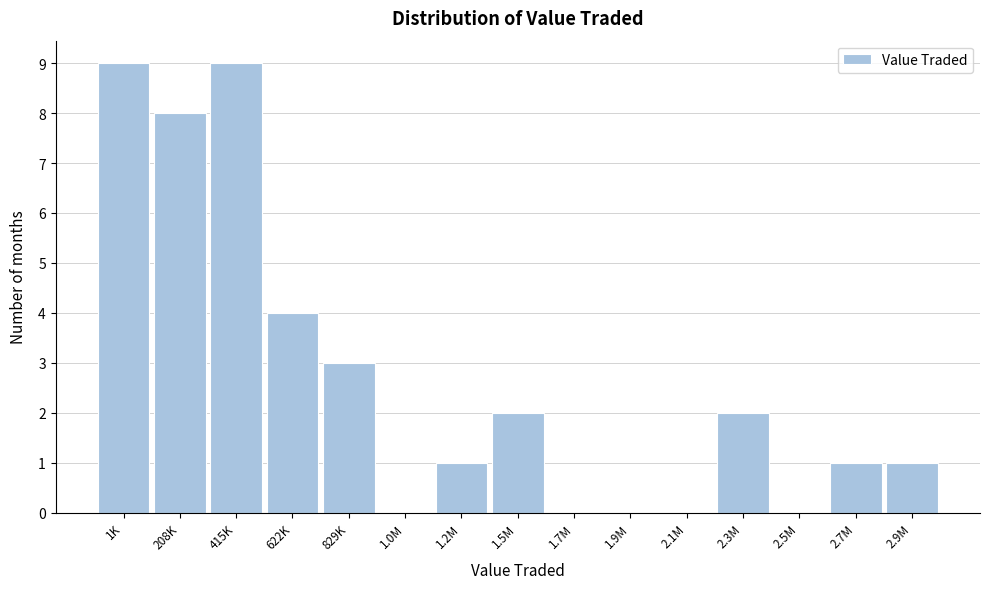

Reading left to right, extract all data points from this chart.

1K=9	208K=8	415K=9	622K=4	829K=3	1.0M=0	1.2M=1	1.5M=2	1.7M=0	1.9M=0	2.1M=0	2.3M=2	2.5M=0	2.7M=1	2.9M=1